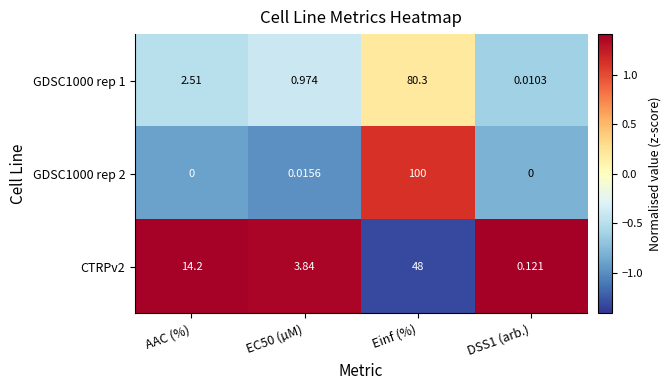

Which category has the highest value in the GDSC1000 rep 1 series?

Einf (%)